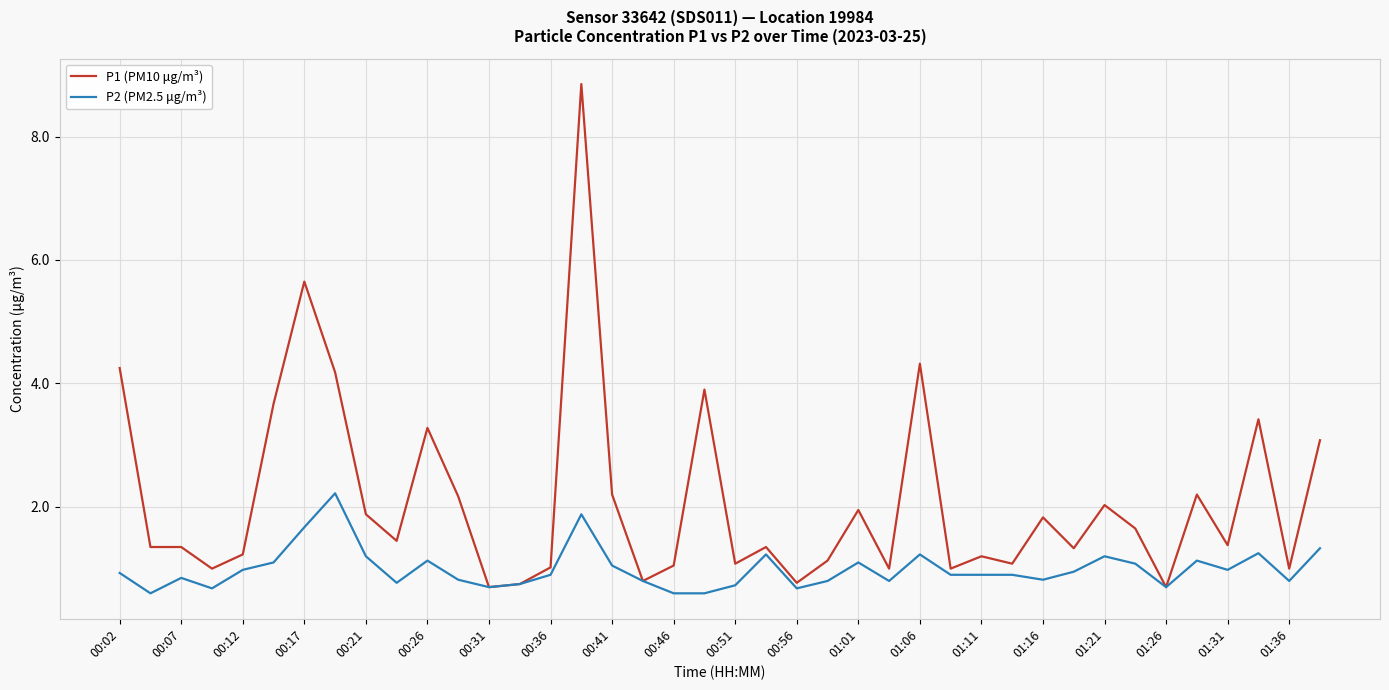

Which series has the largest range (max minus min)?

P1 (PM10 μg/m³)